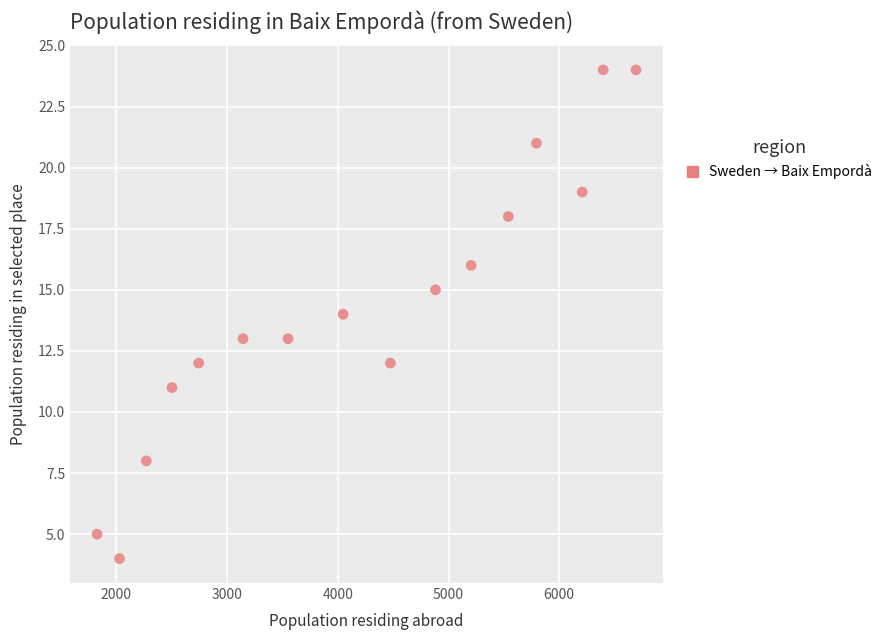

What is the range of X values (max minus min)?

4868